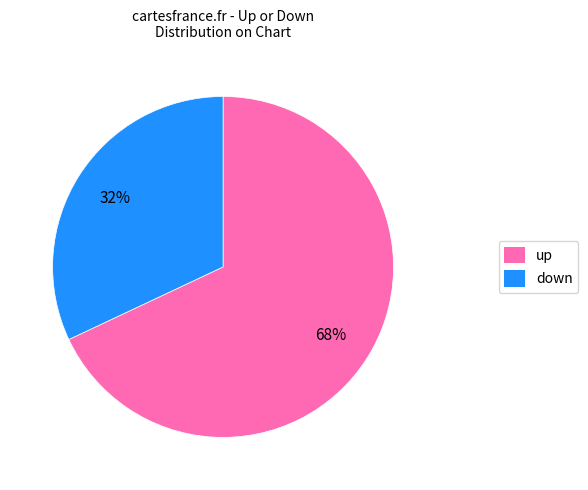

Which has a higher value, down or up?

up